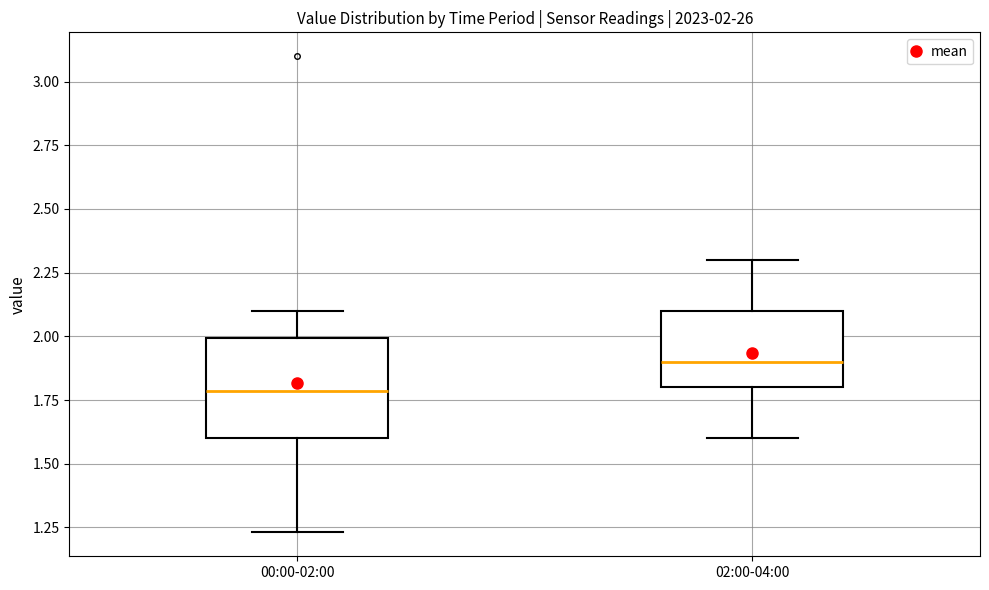

Which box has the lowest median line?

00:00-02:00